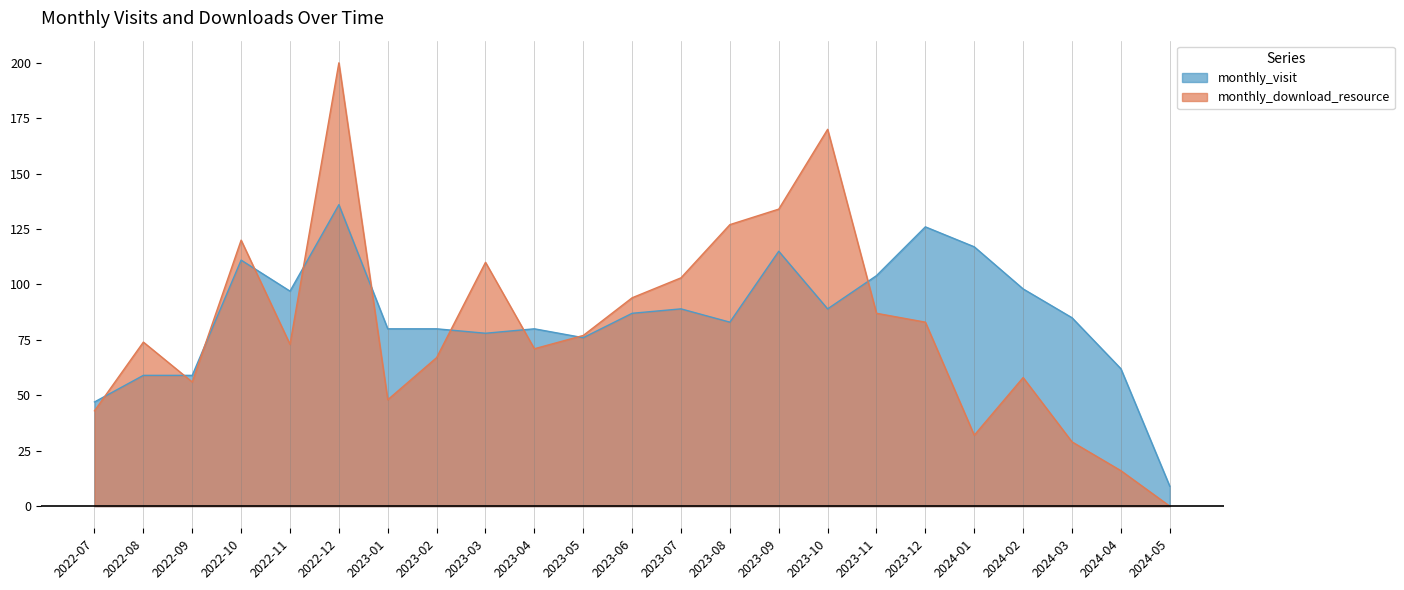

What are all the series names shown in the legend?

monthly_visit, monthly_download_resource